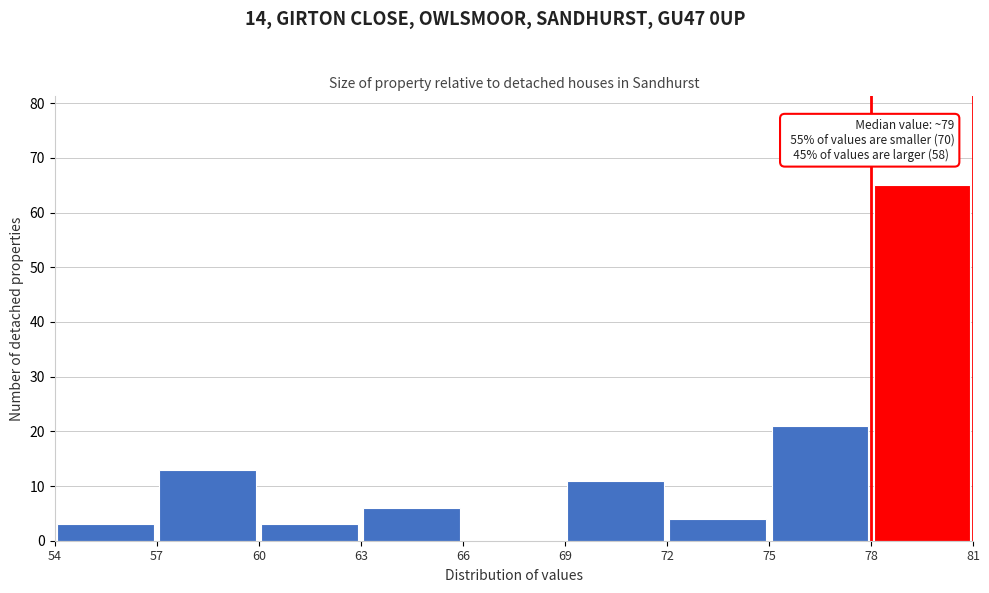

Over which range of the x-axis is the bar tallest?

78 to 81